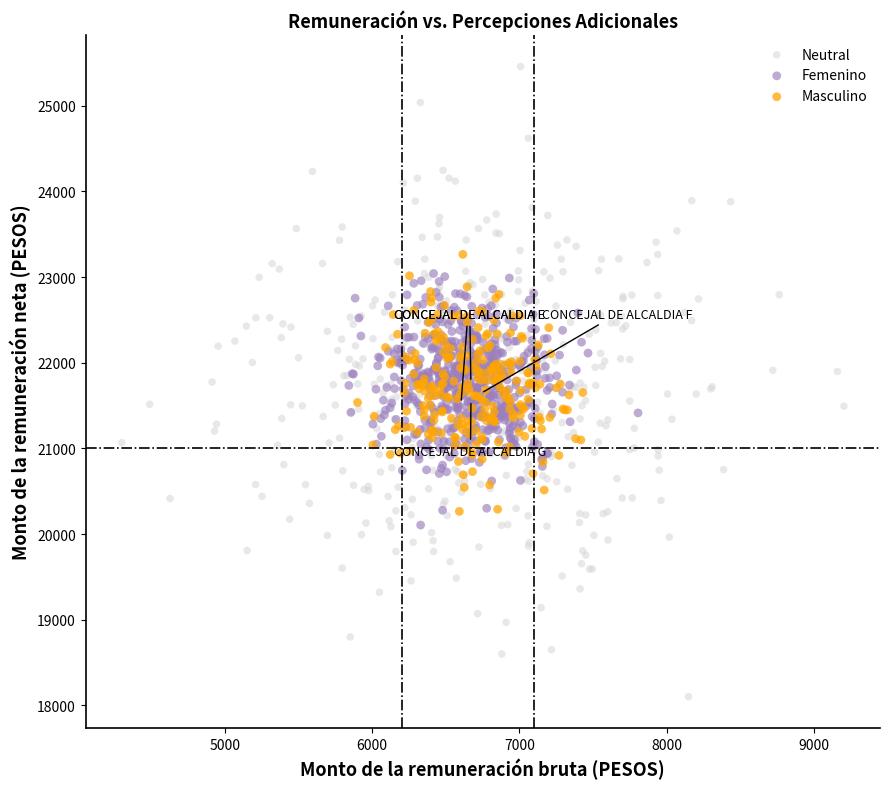

Which series contains the highest Y value?

Neutral